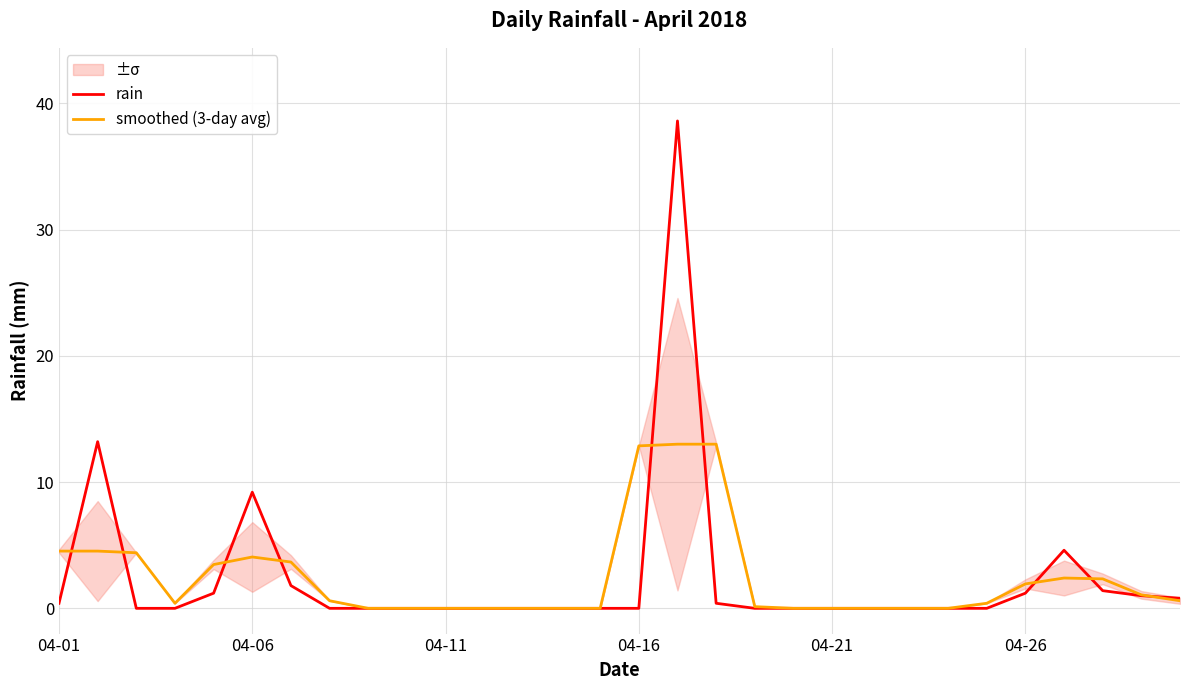

Rank the series by their maximum value, from highest to lowest.

rain, smoothed (3-day avg)